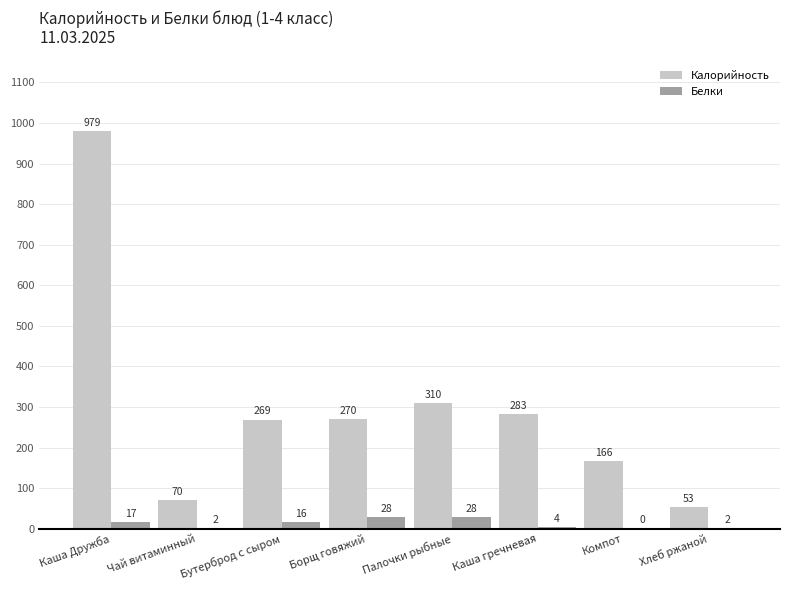

How many groups of bars are there?

8